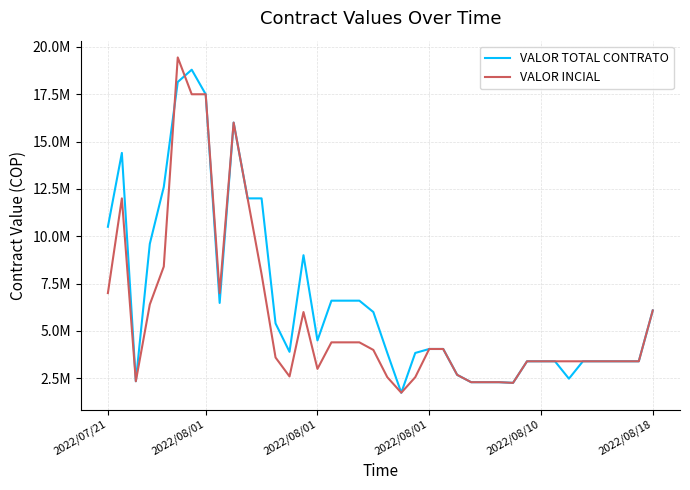

Is this an area chart (filled region under the line)?

No